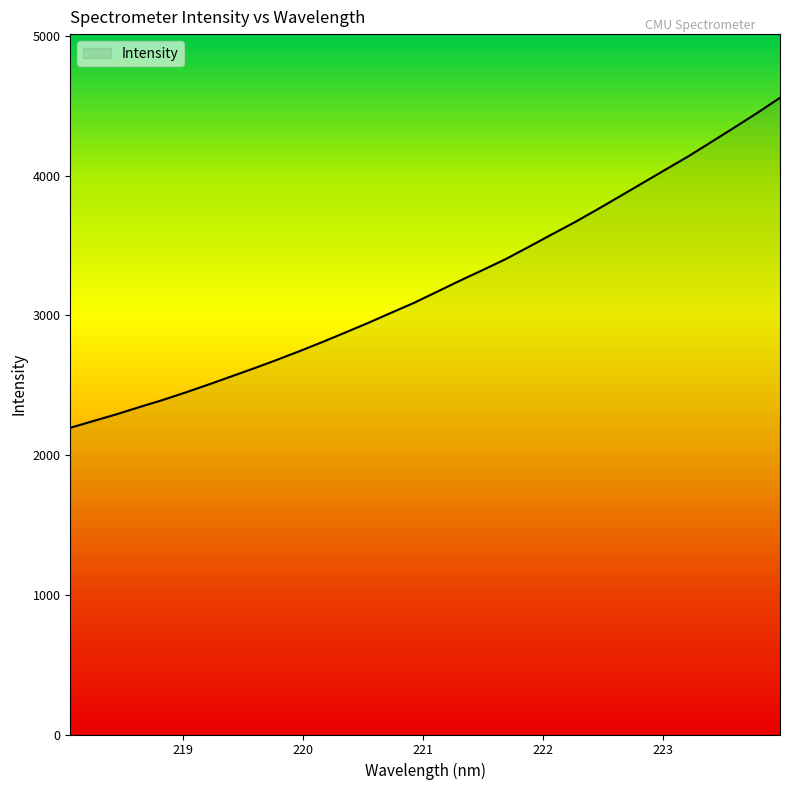

What is the greatest value displayed?

4557.4